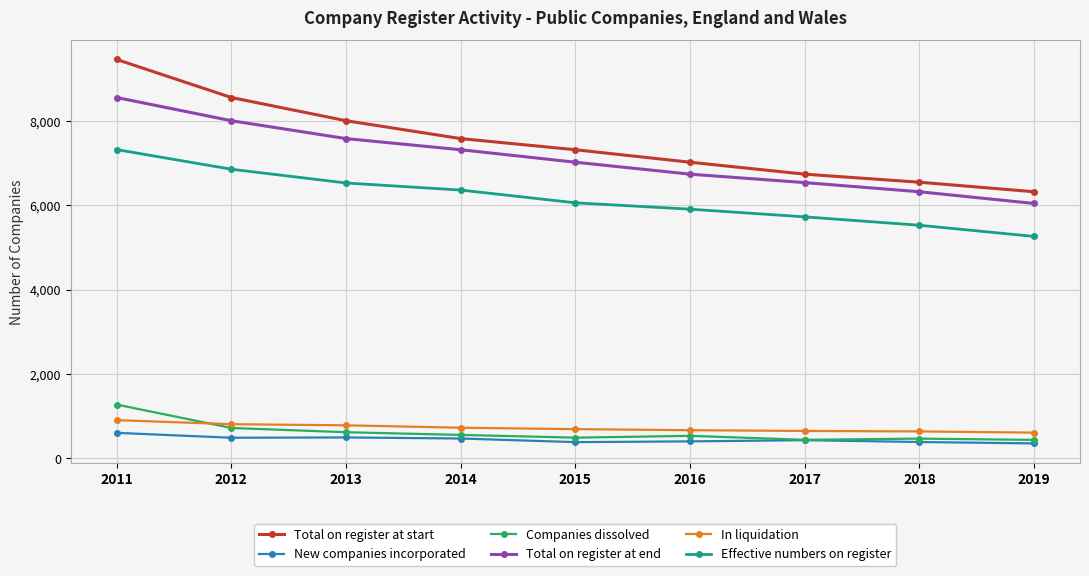

At 2019, list the series in order from smallest to largest.

New companies incorporated, Companies dissolved, In liquidation, Effective numbers on register, Total on register at end, Total on register at start